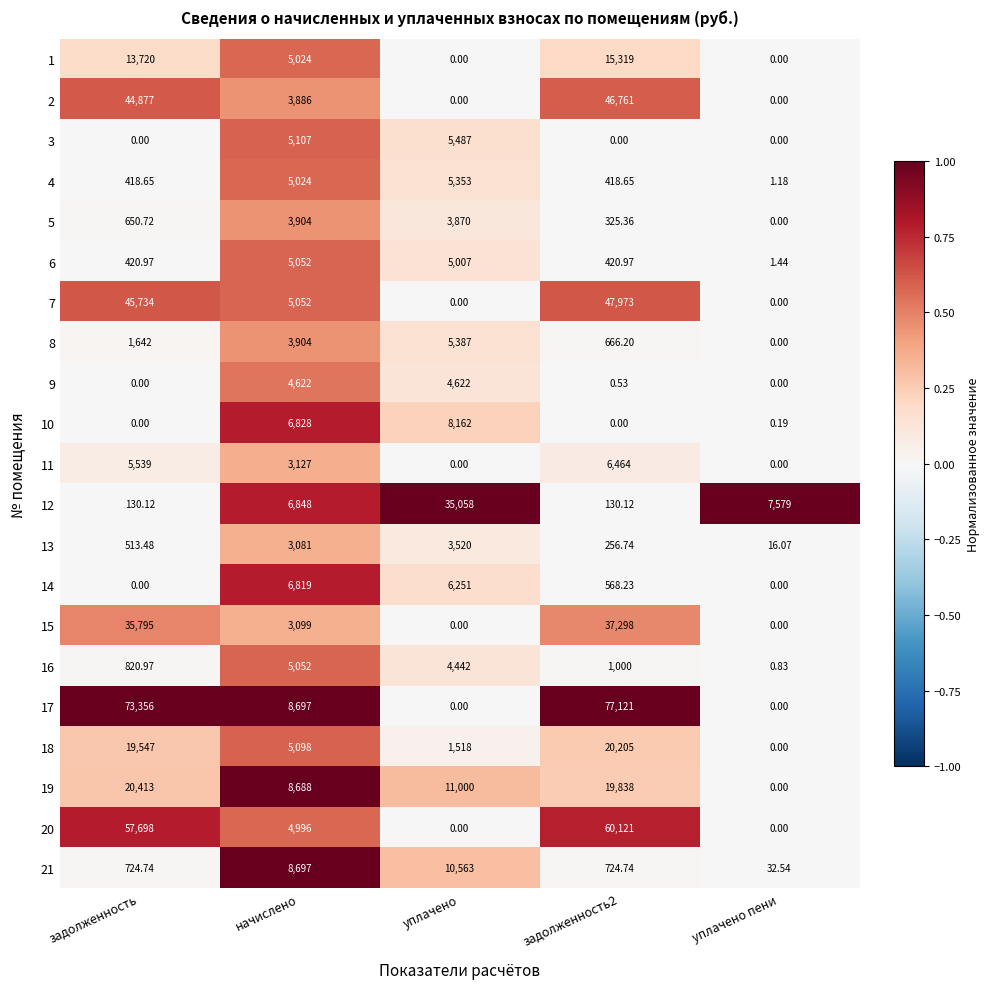

How many data points does each series have?

5